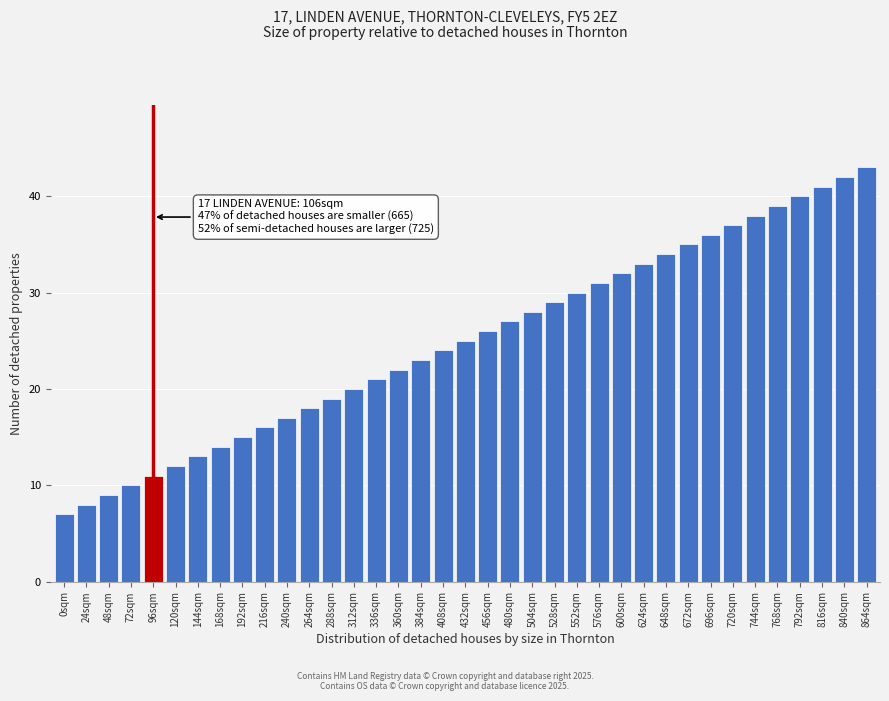

Rank the categories by value from lowest to highest.

0sqm, 24sqm, 48sqm, 72sqm, 96sqm, 120sqm, 144sqm, 168sqm, 192sqm, 216sqm, 240sqm, 264sqm, 288sqm, 312sqm, 336sqm, 360sqm, 384sqm, 408sqm, 432sqm, 456sqm, 480sqm, 504sqm, 528sqm, 552sqm, 576sqm, 600sqm, 624sqm, 648sqm, 672sqm, 696sqm, 720sqm, 744sqm, 768sqm, 792sqm, 816sqm, 840sqm, 864sqm